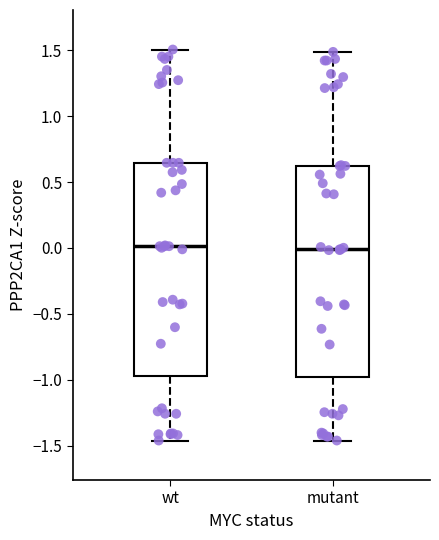

Where does the median line of the box for mutant sit on the y-axis? The values are not printed on the chart, so give them approximately, as read against the axis.

0.00